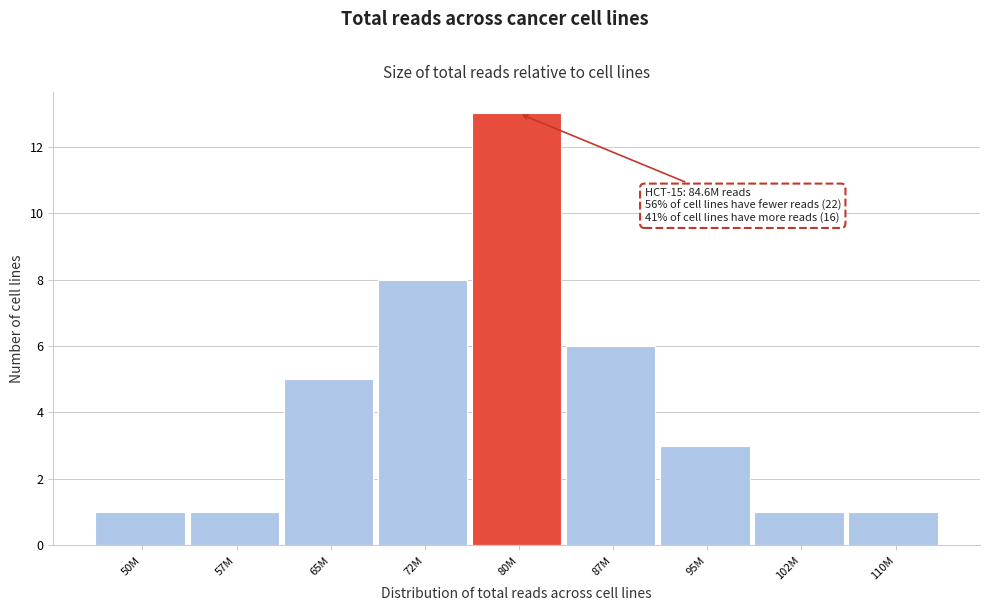

Reading right to left, transcribe all the data shown in this chart.

110M=1	102M=1	95M=3	87M=6	80M=13	72M=8	65M=5	57M=1	50M=1